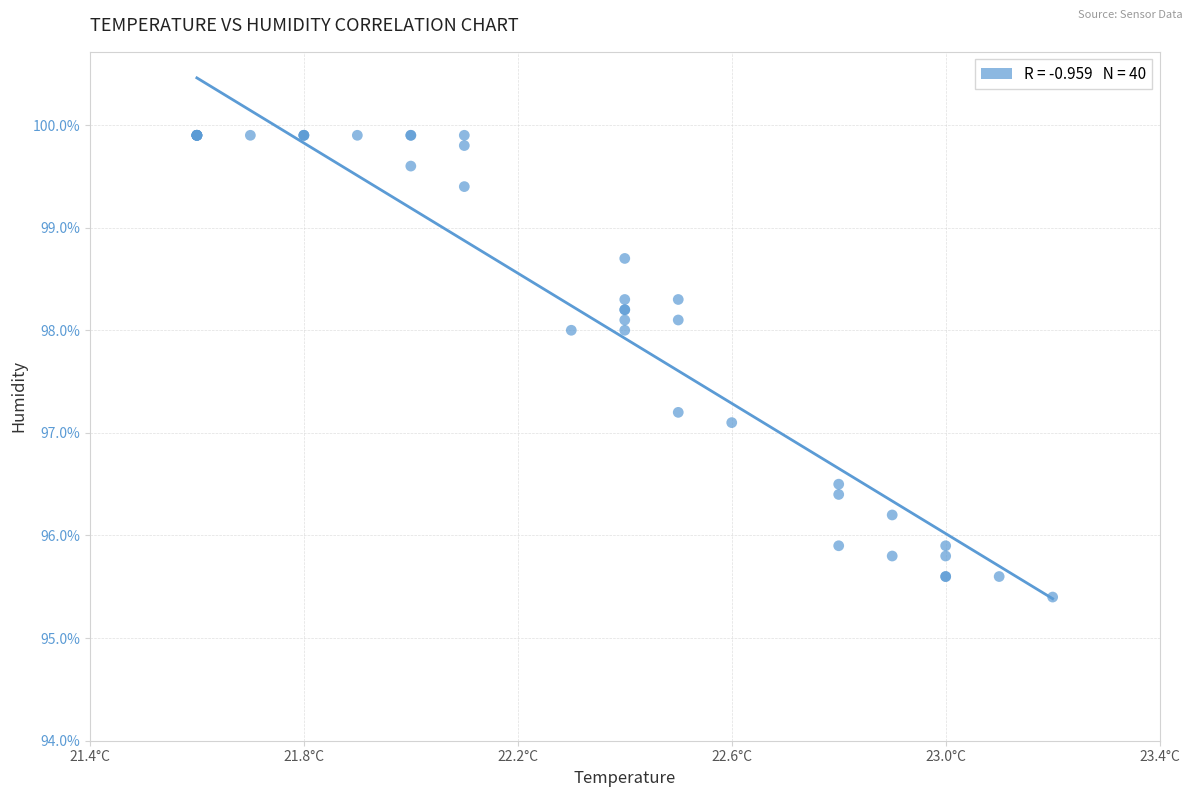

What Y value in the scatter plot is closest to 97?

97.1